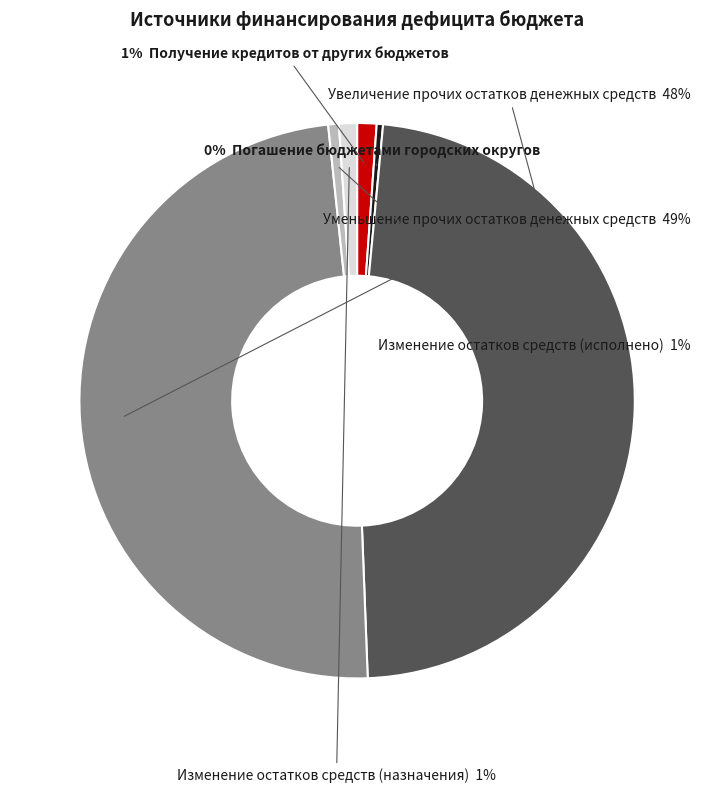

Is there a majority slice in this chart?

No